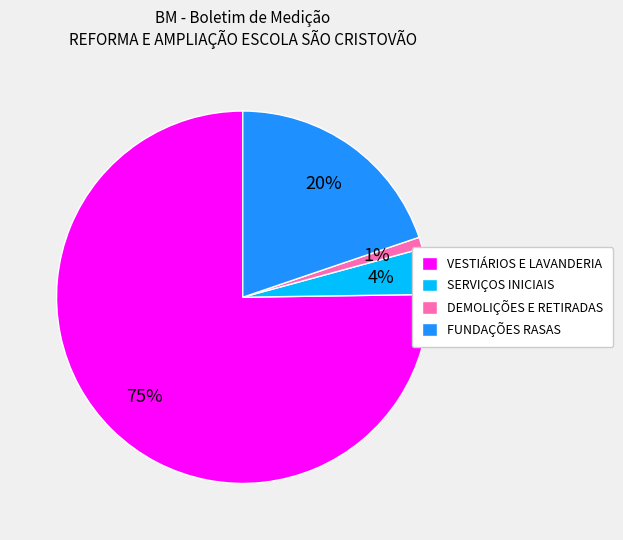

Is it true that FUNDAÇÕES RASAS is 20% of the pie?

True